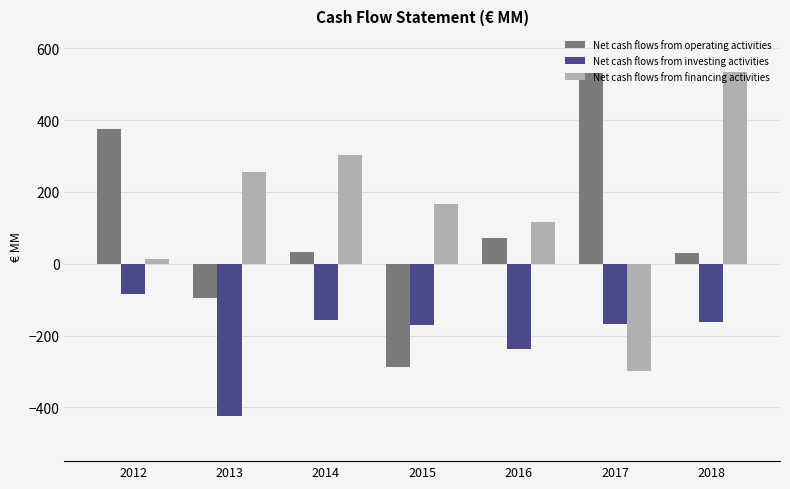

How many data points does each series have?

7